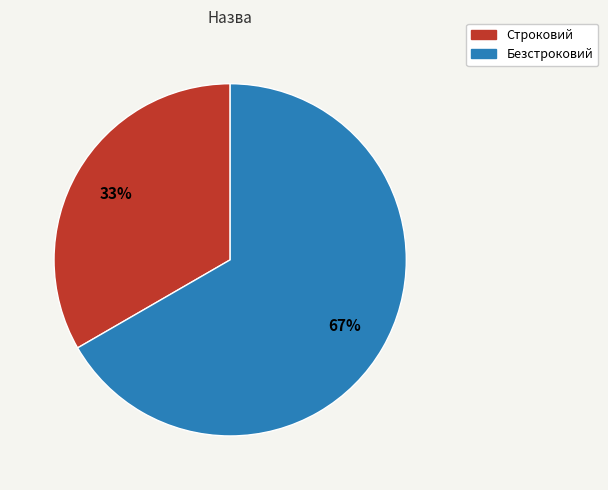

Which category accounts for the majority?

Безстроковий